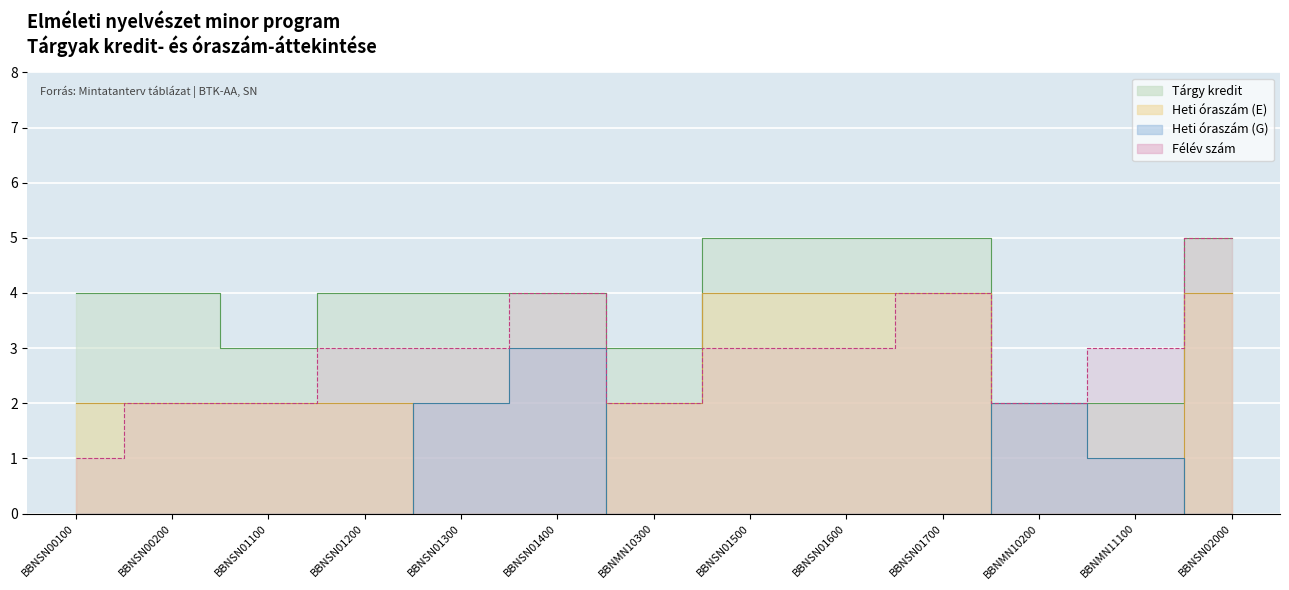

At which category does Félév szám reach its first local peak?

BBNSN01400